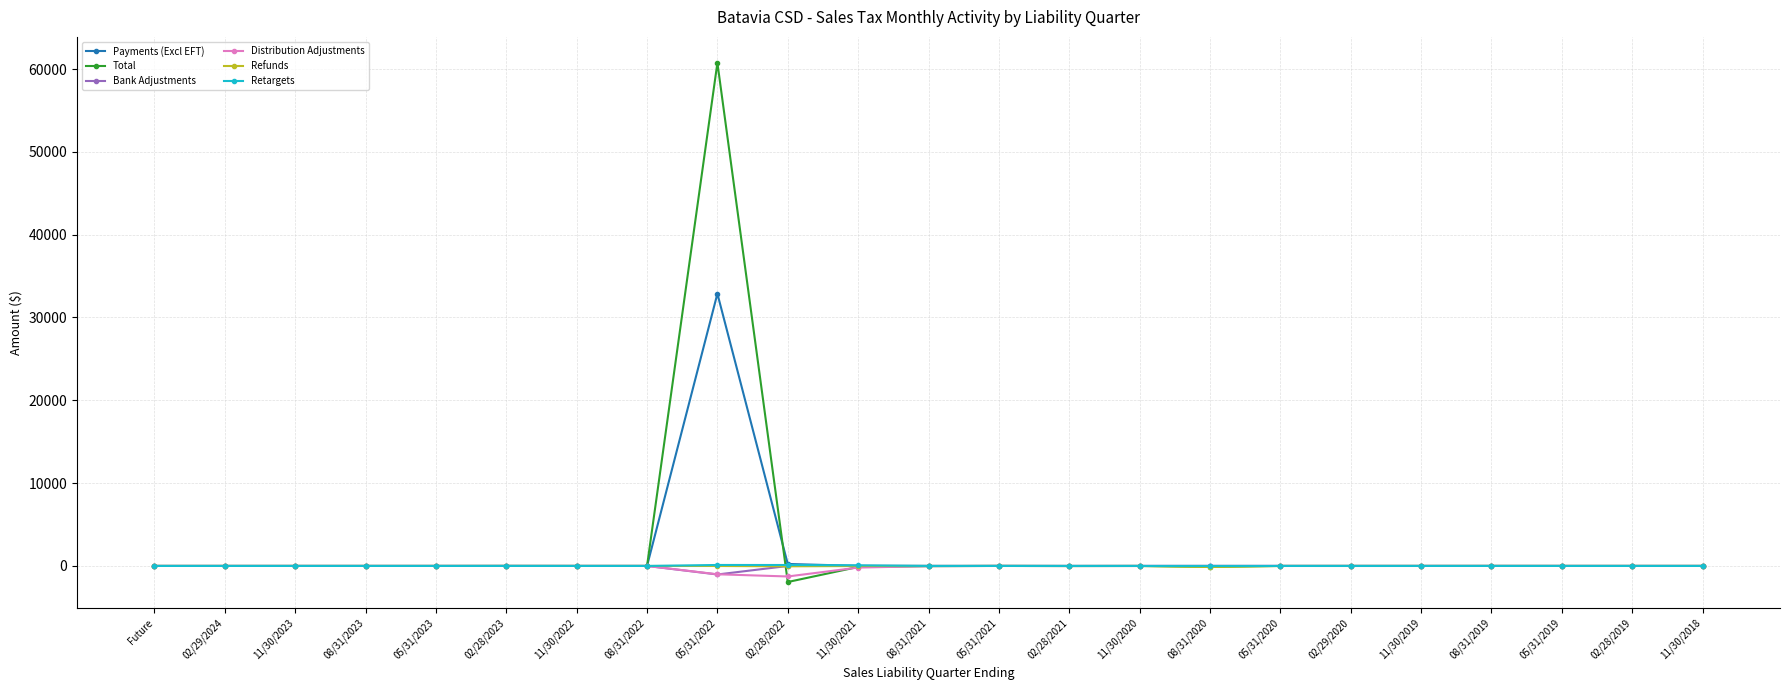

At which category is the sum across all series the highest?

05/31/2022